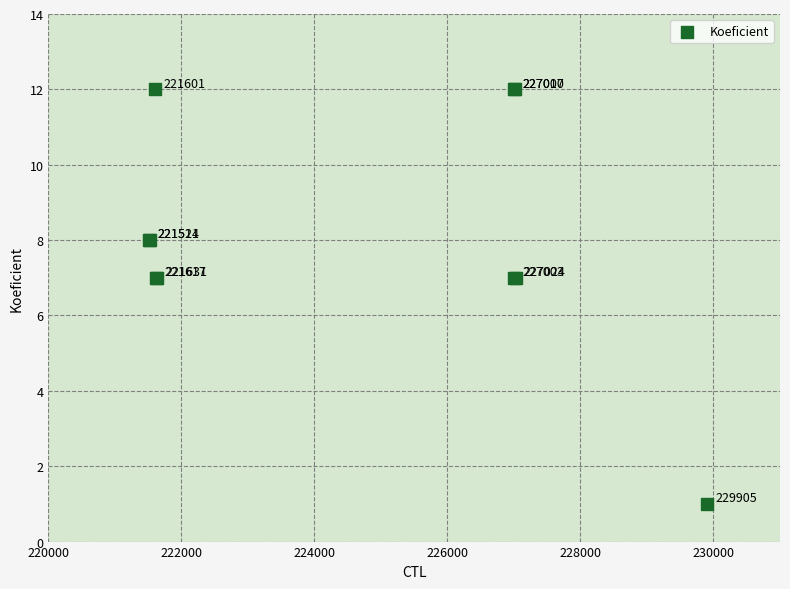

What Y value in the scatter plot is closest to 6?

7